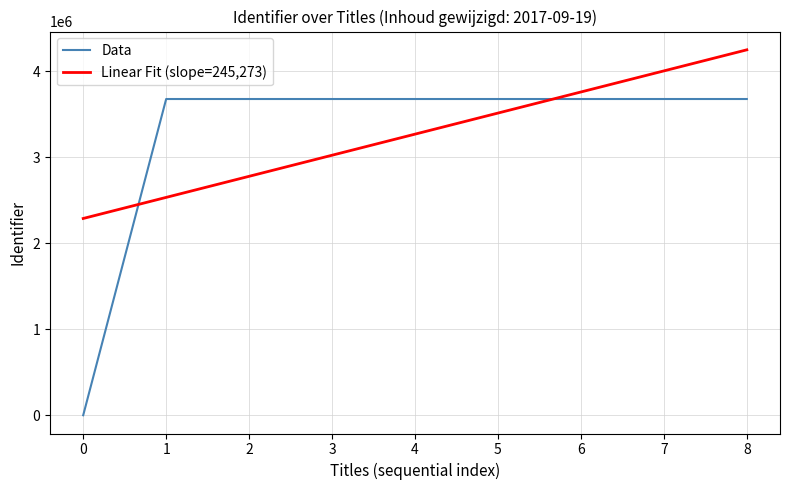

After their last crossing, which series has the higher values: Linear Fit (slope=245,273) or Data?

Linear Fit (slope=245,273)